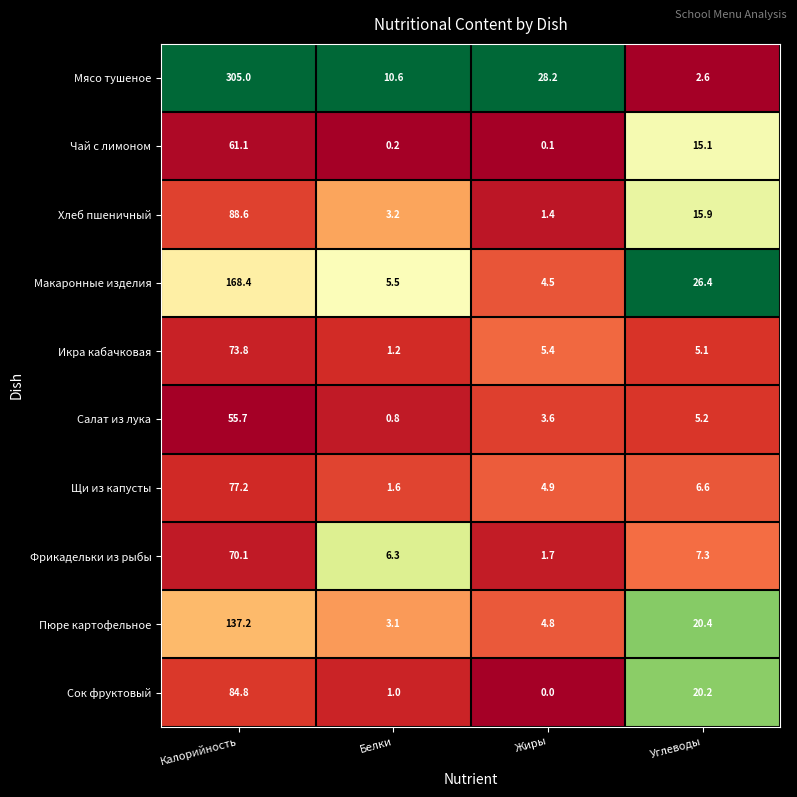

At which label does Салат из лука reach its minimum?

Белки